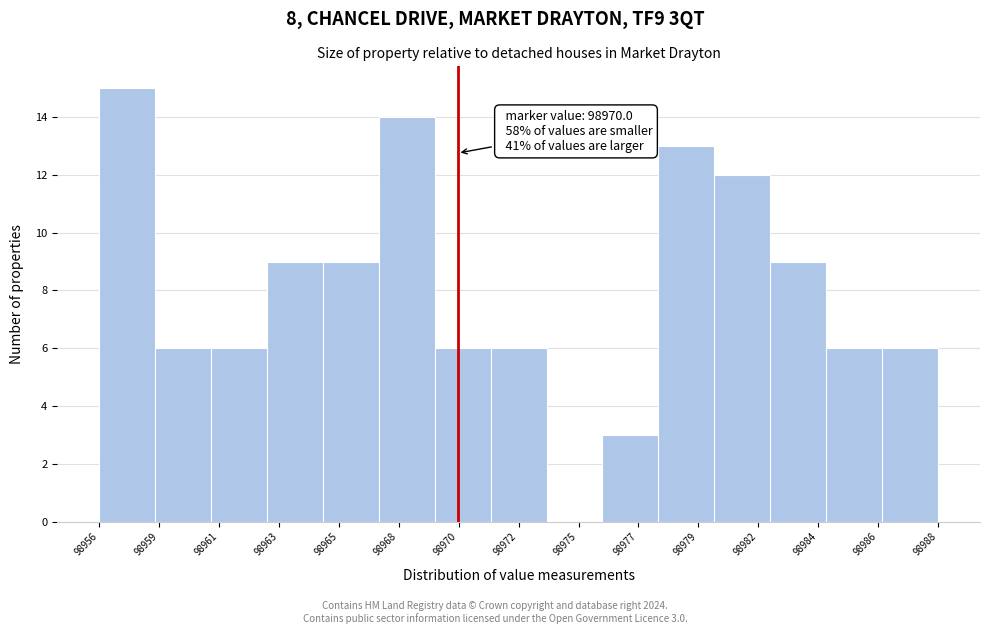

Reading left to right, extract all data points from this chart.

98956=15	98959=6	98961=6	98963=9	98965=9	98968=14	98970=6	98972=6	98975=0	98977=3	98979=13	98982=12	98984=9	98986=6	98988=6